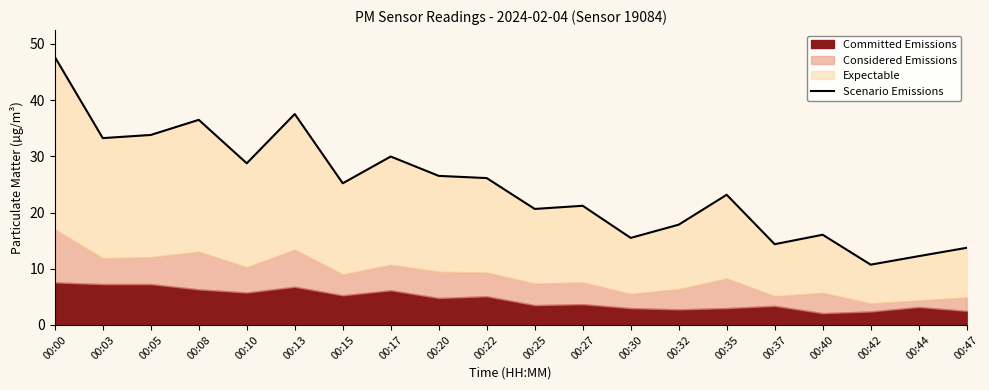

At which category does the data reach its first local peak?

00:08